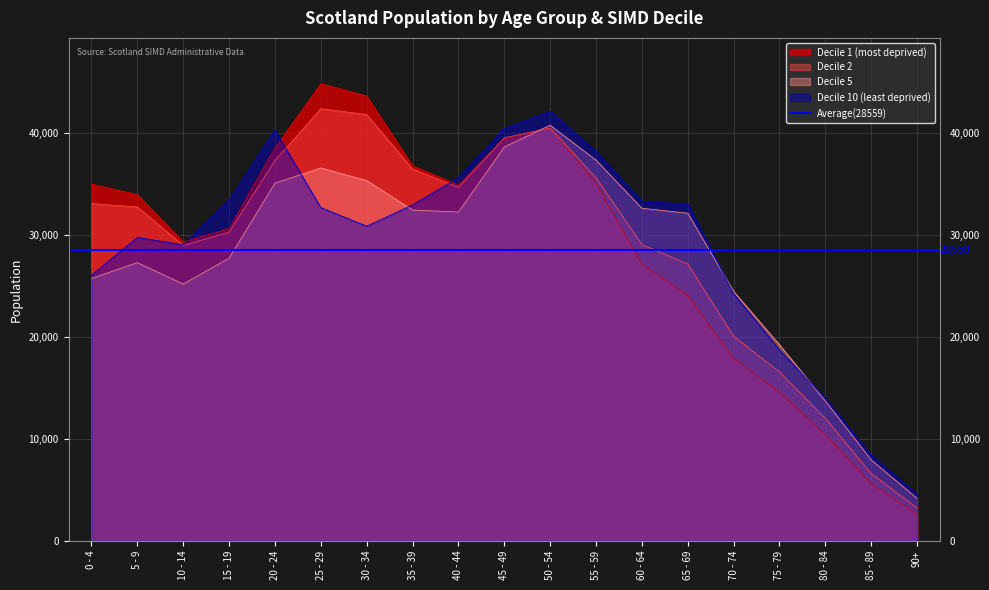

Which category has the highest value across all series?

25 - 29